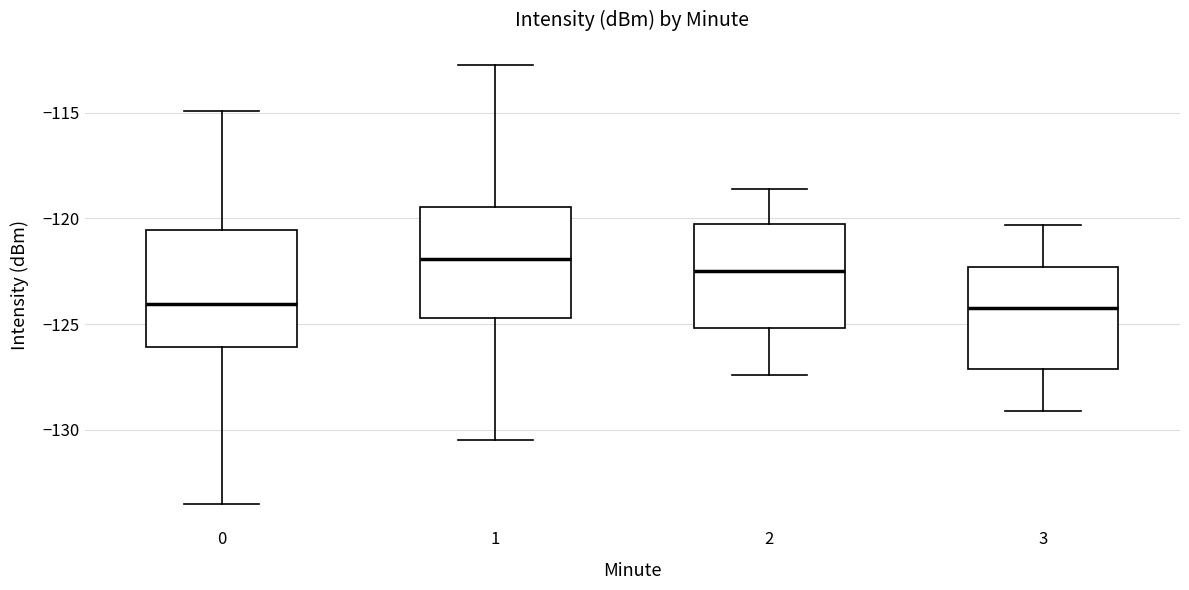

Where does the lower whisker of the box at x = 2 end on the y-axis? The values are not printed on the chart, so give them approximately, as read against the axis.

-127.5